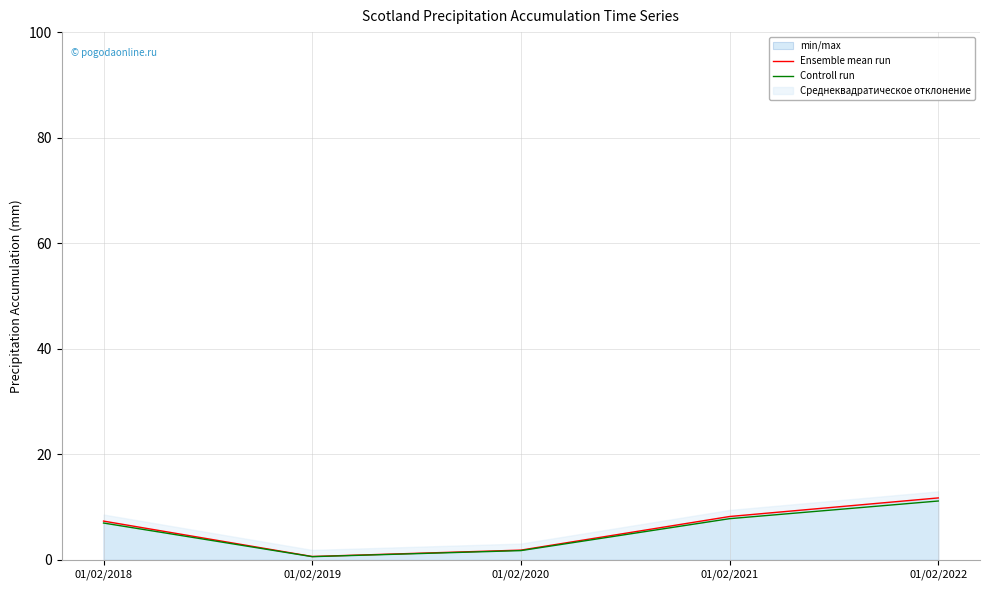

What is the sum of all Ensemble mean run values?

29.7